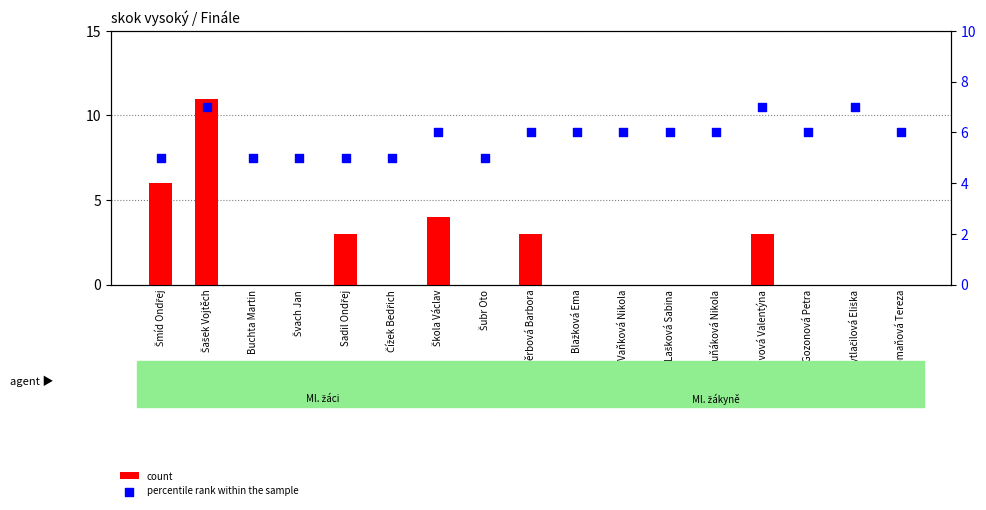

Is the value of percentile rank within the sample at Tomaňová Tereza greater than the value of count at Buchta Martin?

Yes